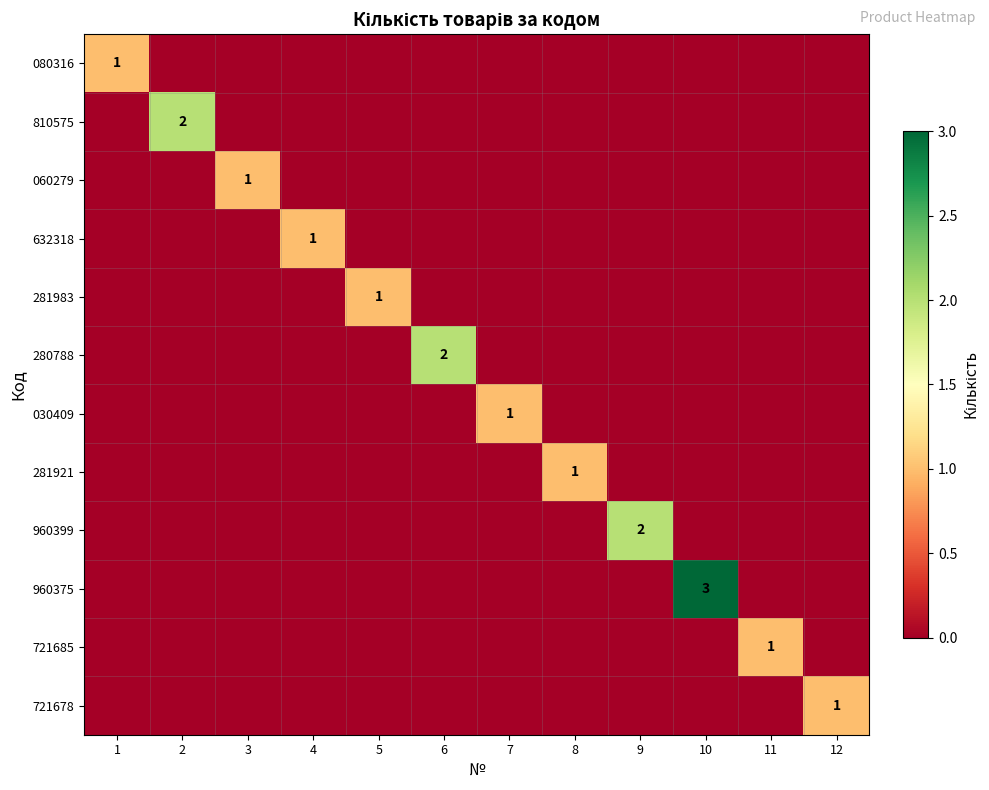

The 960399 series shows 2 at 9. True or false?

True